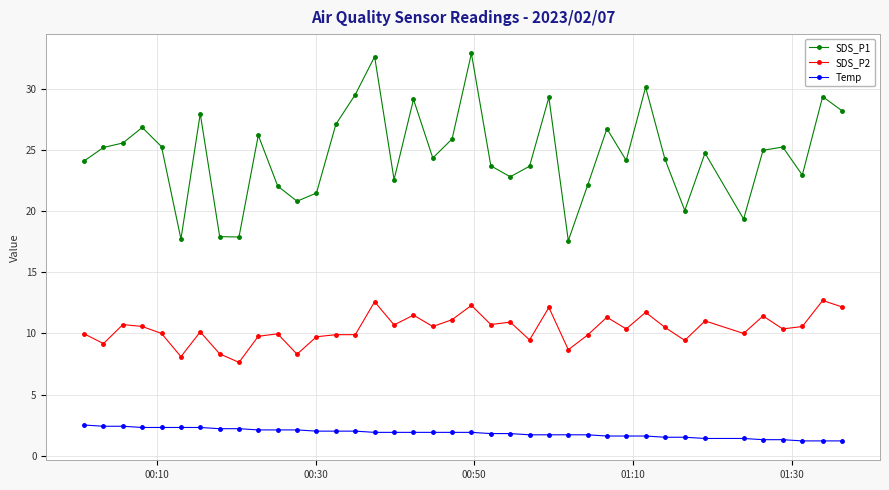

Rank the series by their average value, from lowest to highest.

Temp, SDS_P2, SDS_P1